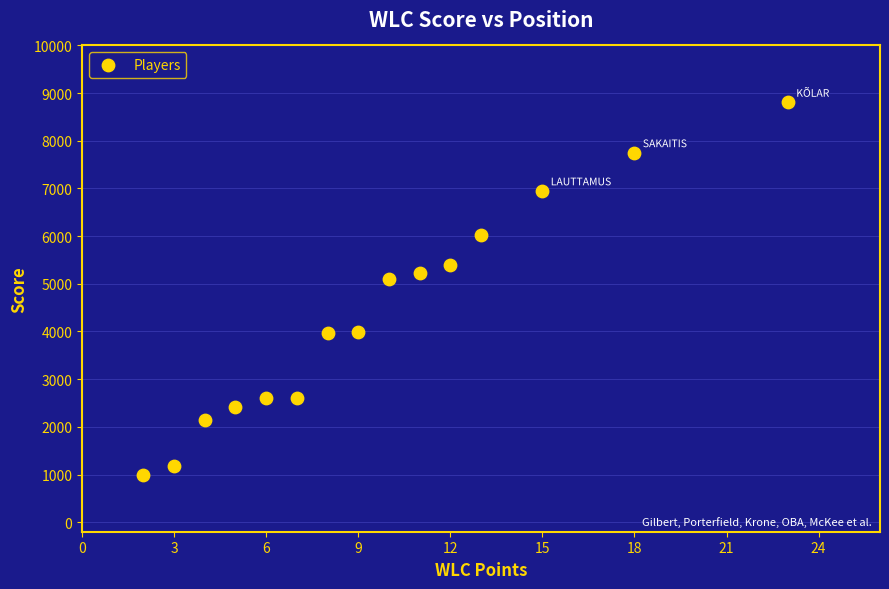

What Y value in the scatter plot is closest to 4903?

5105